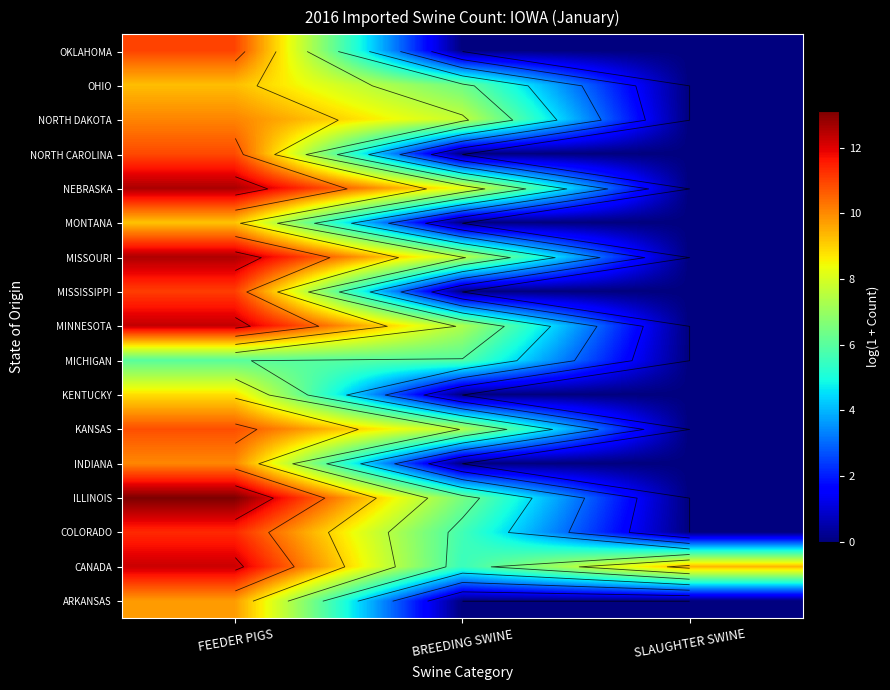

What is the total value across all series at BREEDING SWINE?

68.3